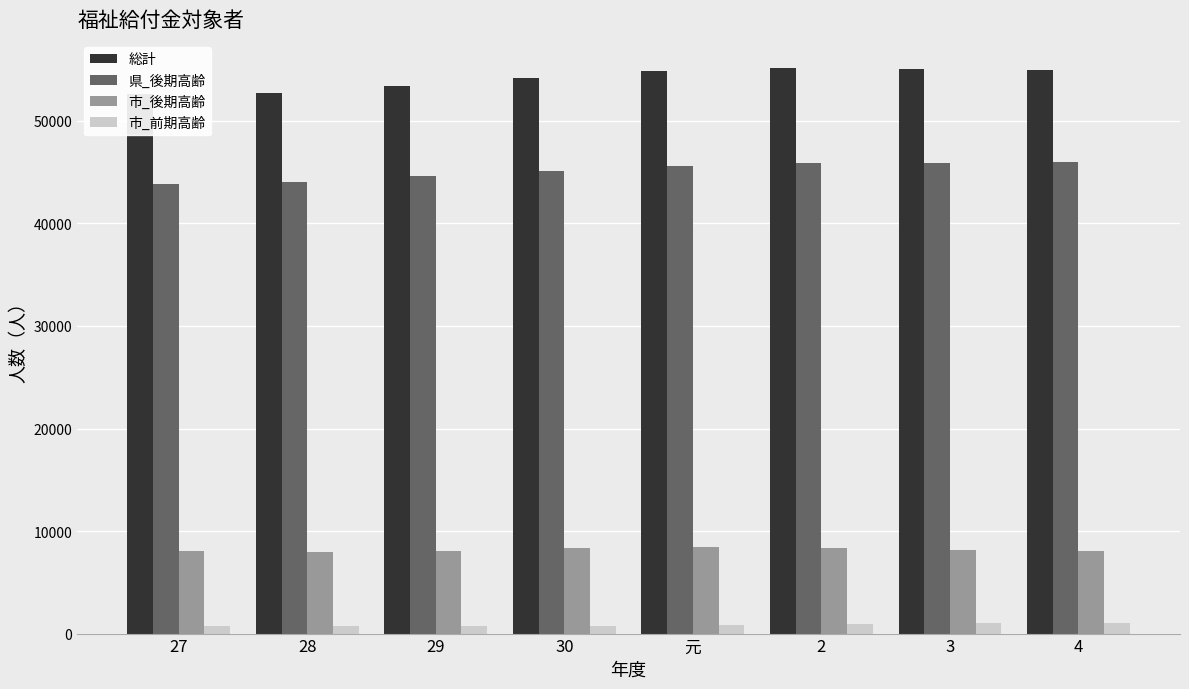

Which series has the largest total across all categories?

総計